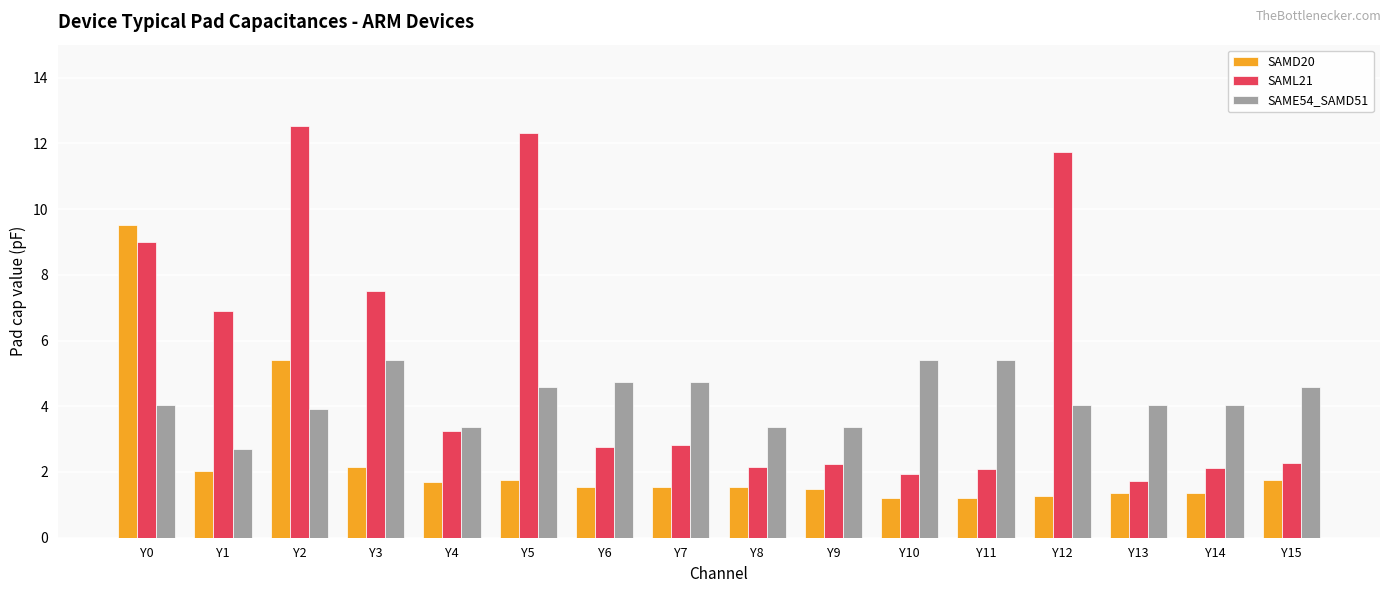

What is the highest value of the SAML21 series?

12.5